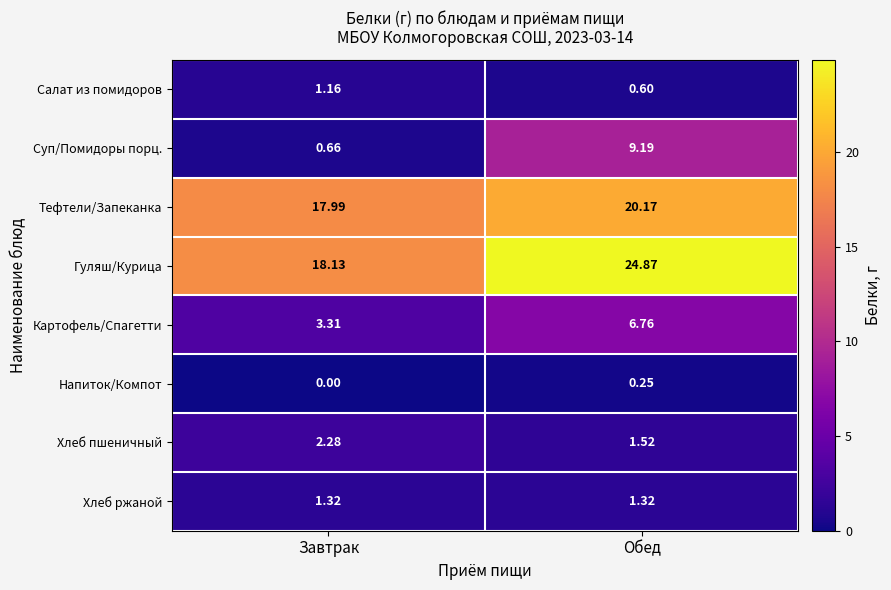

Where is Картофель/Спагетти nearest to the value 5?

Завтрак